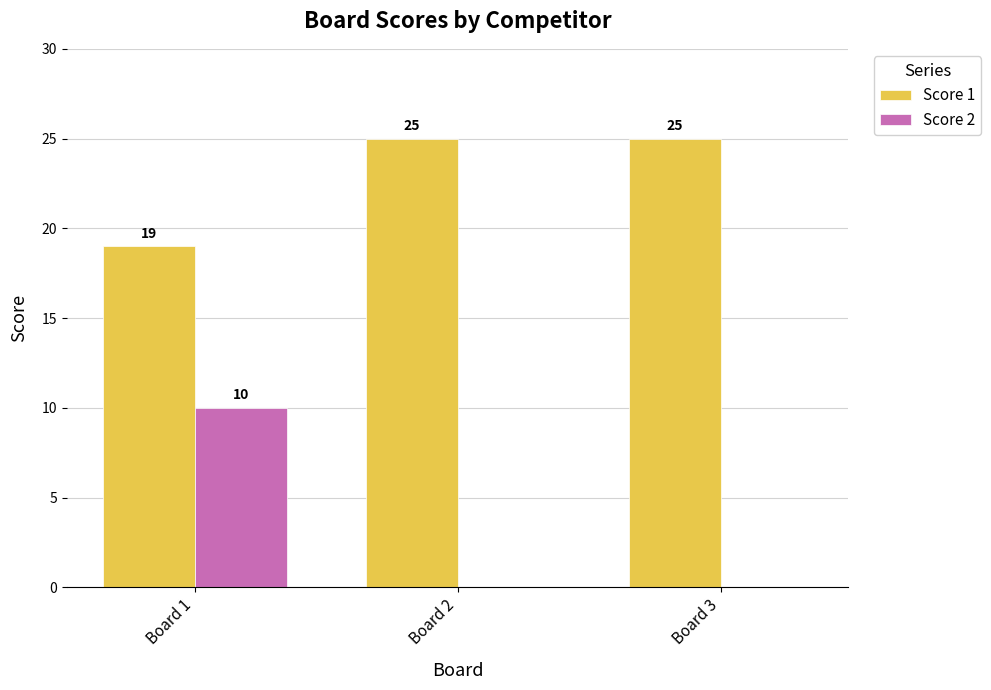

Reading right to left, list all the values displayed in this chart.

Score 1: Board 3=25	Board 2=25	Board 1=19
Score 2: Board 3=0	Board 2=0	Board 1=10